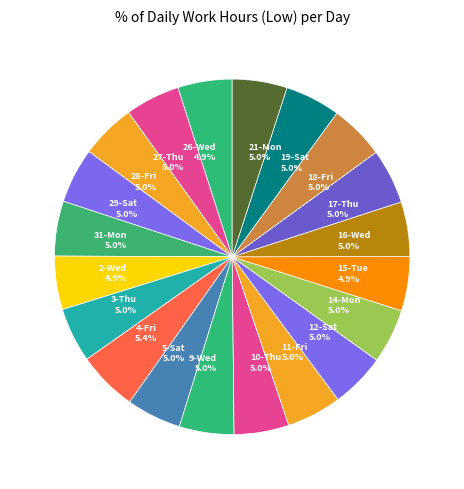

How many slices are in this pie chart?

20